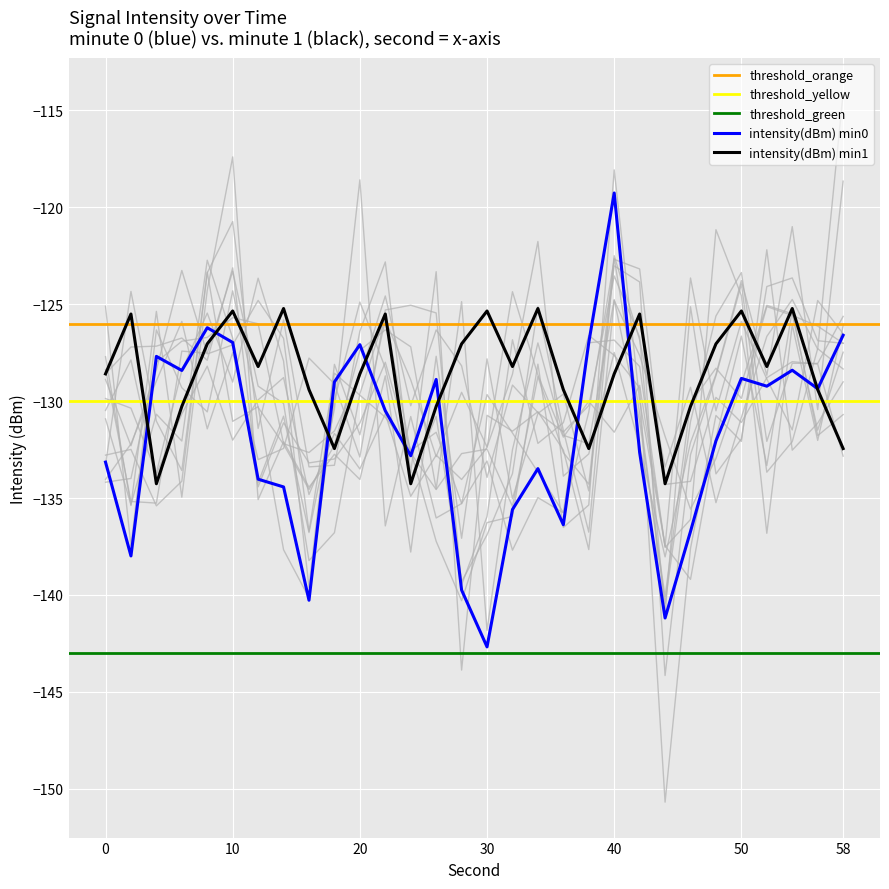

Reading left to right, extract all data points from this chart.

intensity(dBm) min0: -133.1	-138.0	-127.7	-128.4	-126.2	-127.0	-134.0	-134.4	-140.3	-129.0	-127.1	-130.5	-132.8	-128.9	-139.8	-142.7	-135.6	-133.5	-136.4	-127.0	-119.3	-132.6	-141.2	-136.7	-132.1	-128.8	-129.2	-128.4	-129.4	-126.6
intensity(dBm) min1: -128.6	-125.5	-134.3	-130.3	-127.0	-125.3	-128.2	-125.2	-129.4	-132.4	-128.6	-125.5	-134.3	-130.3	-127.0	-125.3	-128.2	-125.2	-129.4	-132.4	-128.6	-125.5	-134.3	-130.3	-127.0	-125.3	-128.2	-125.2	-129.4	-132.4